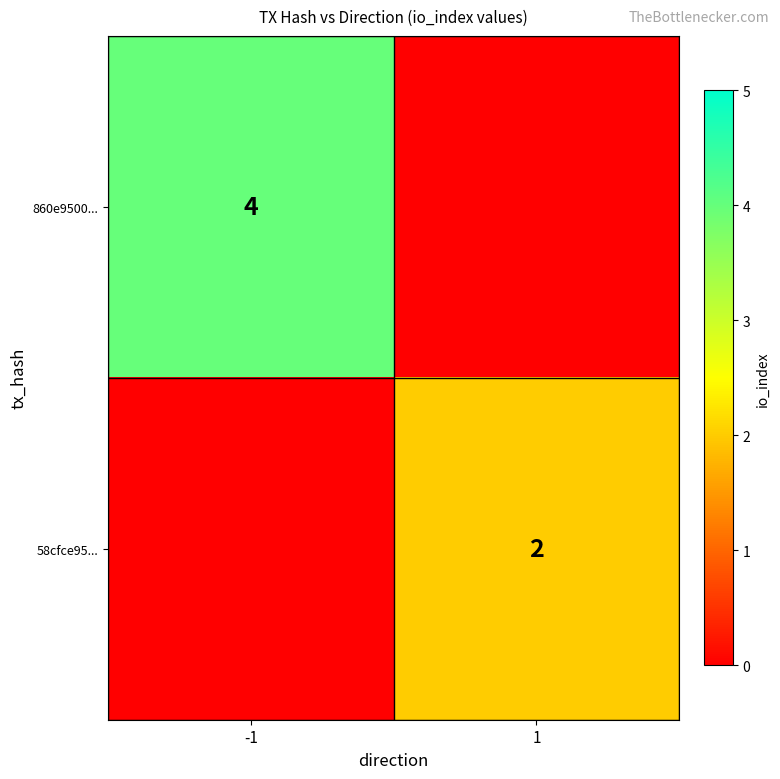

The 58cfce95... series shows 1 at 1. True or false?

False